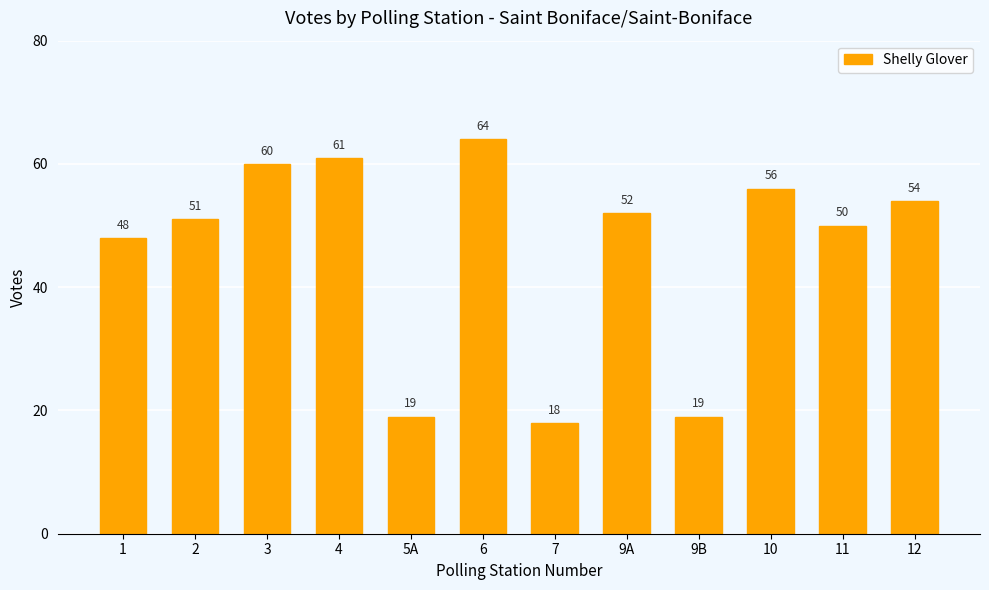

What is the change in value from 2 to 5A?

-32